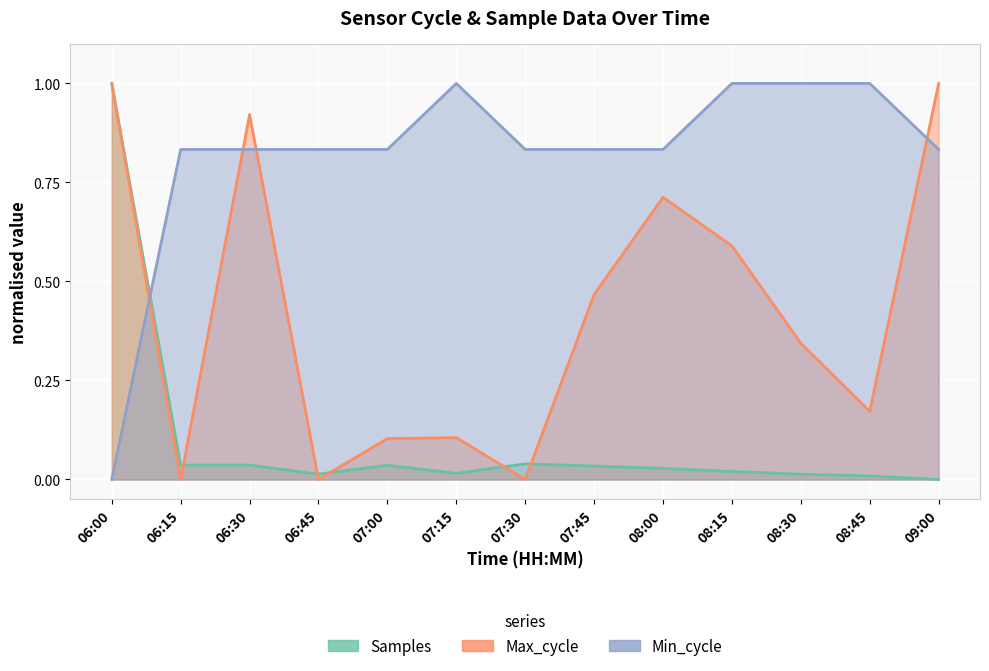

What are all the series names shown in the legend?

Samples, Max_cycle, Min_cycle